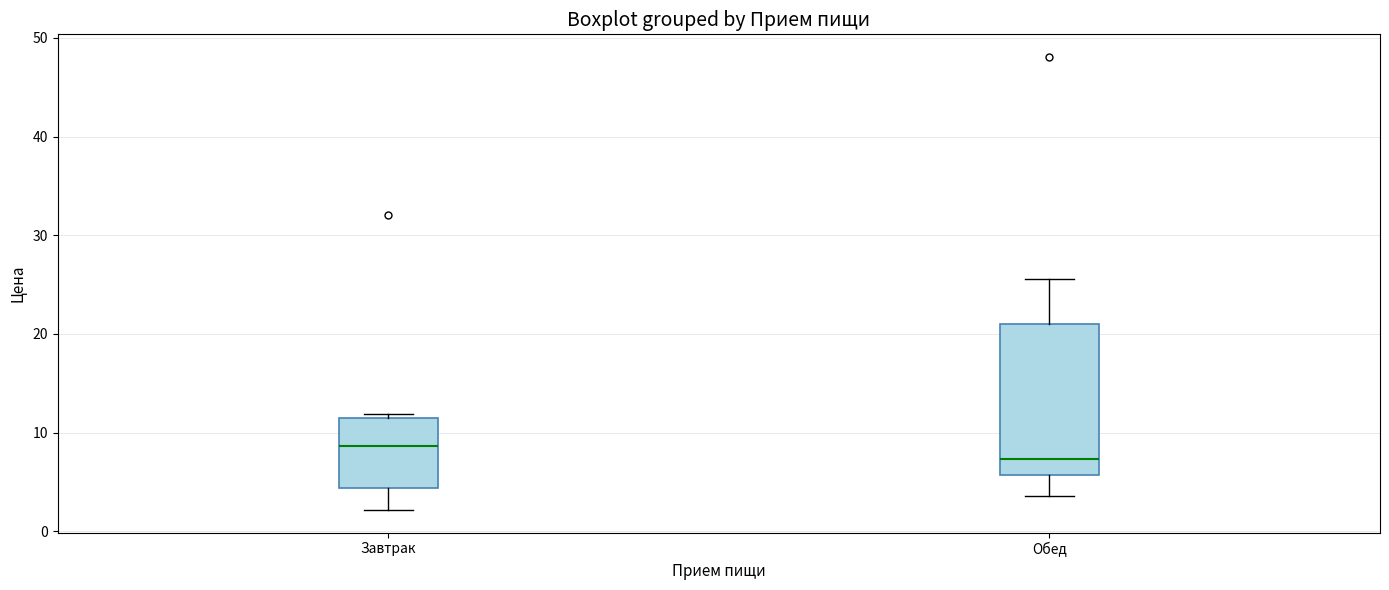

Where is the lower edge of the box for Завтрак on the y-axis? The values are not printed on the chart, so give them approximately, as read against the axis.

4